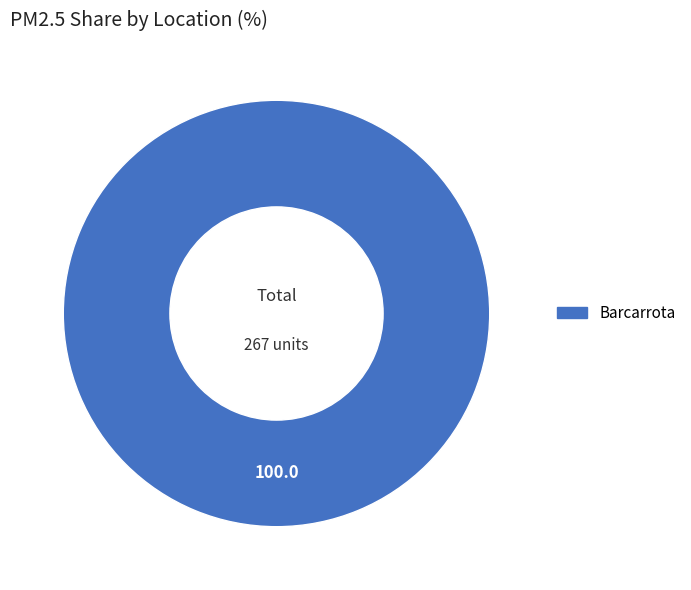

Rank the categories by value from highest to lowest.

Barcarrota